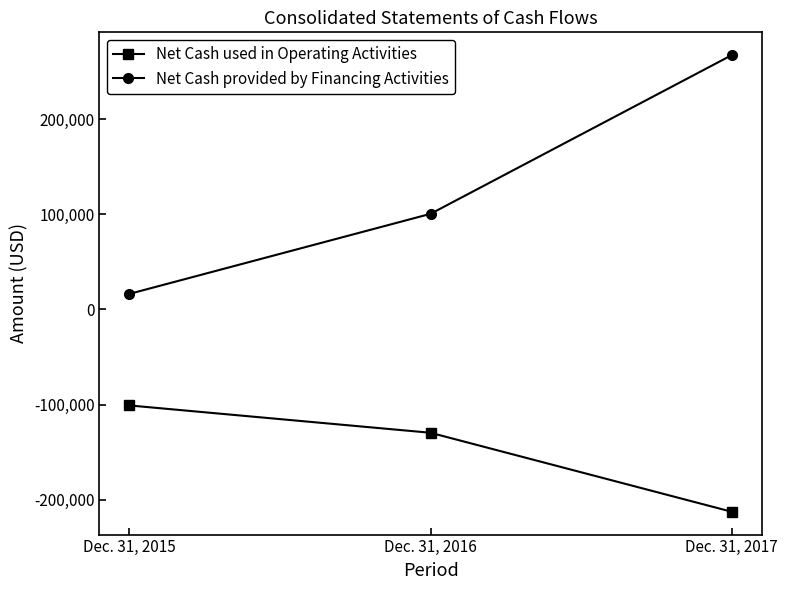

What is the lowest value of the Net Cash provided by Financing Activities series?

16422